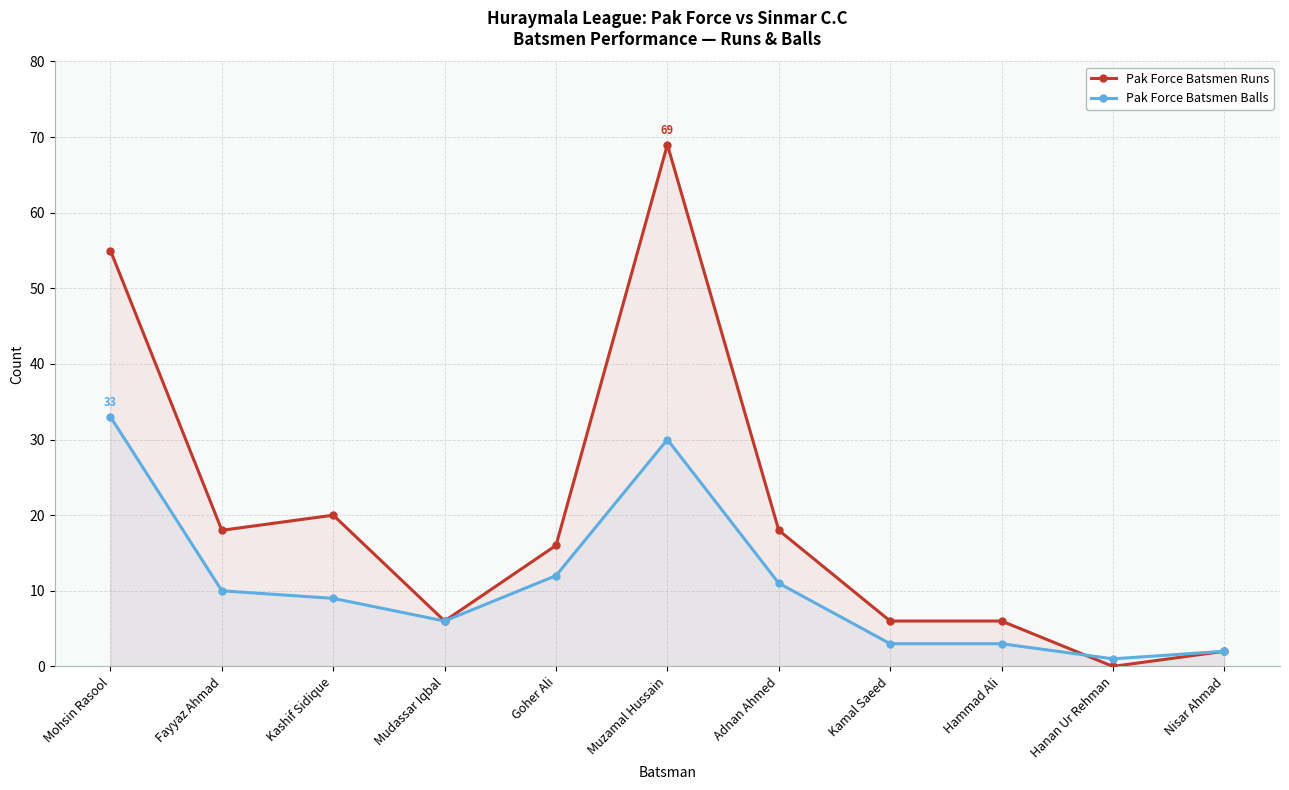

Between Kamal Saeed and Fayyaz Ahmad, which is larger?

Fayyaz Ahmad